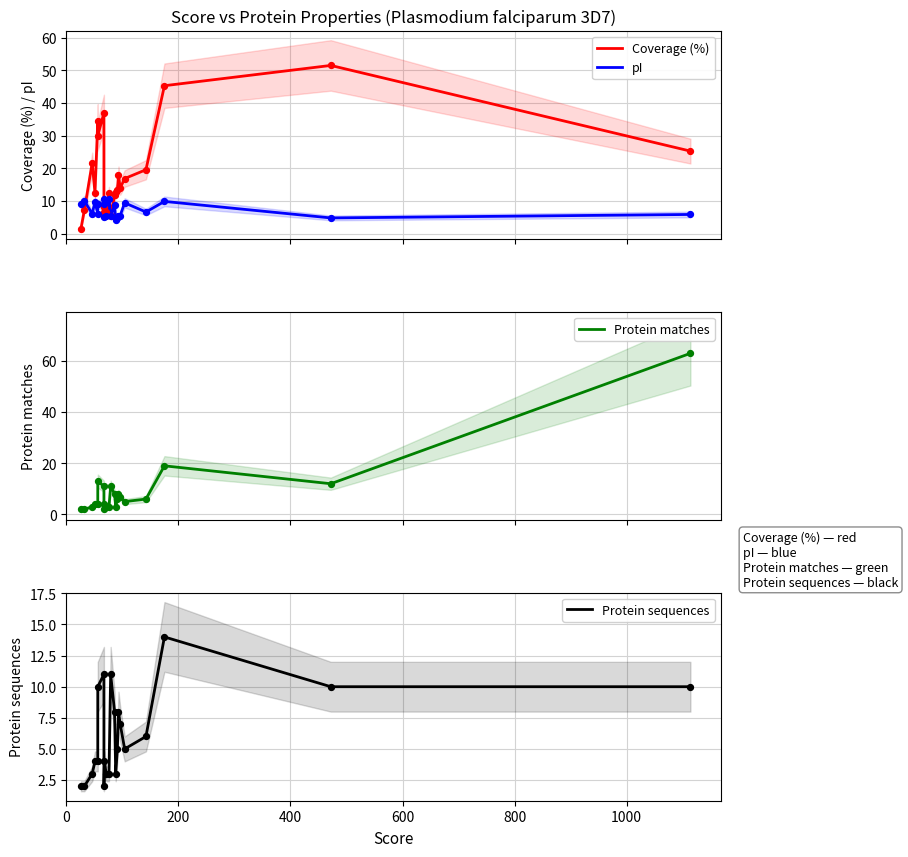

What are all the series names shown in the legend?

Coverage (%), pI, Protein matches, Protein sequences